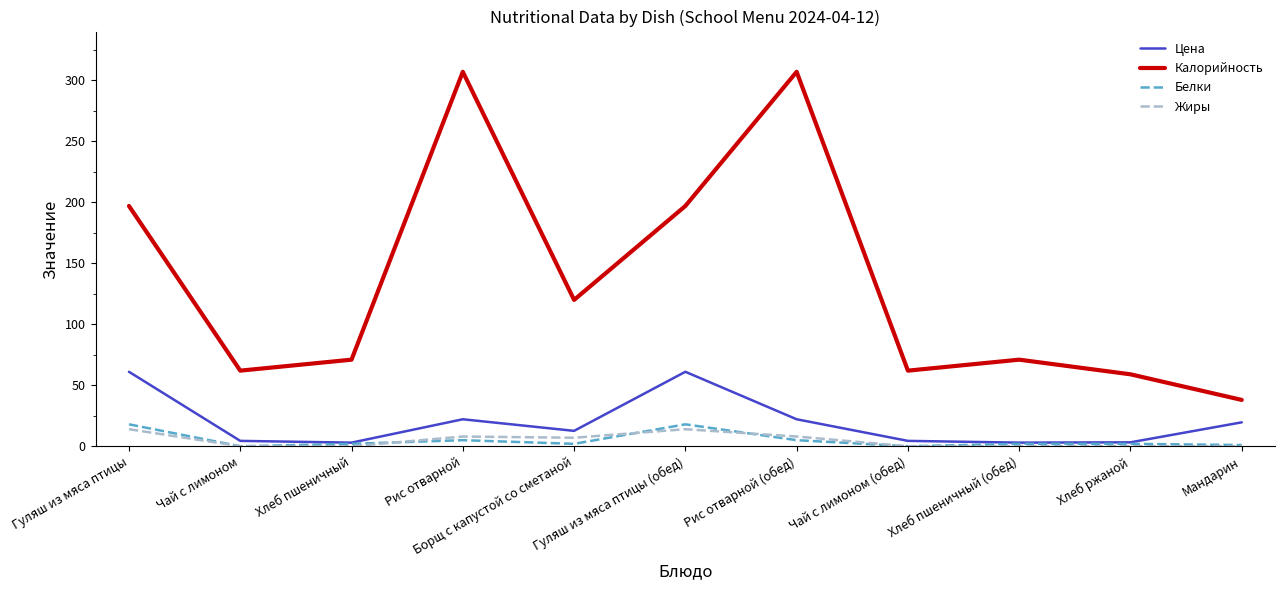

Which series has the widest spread of values?

Калорийность